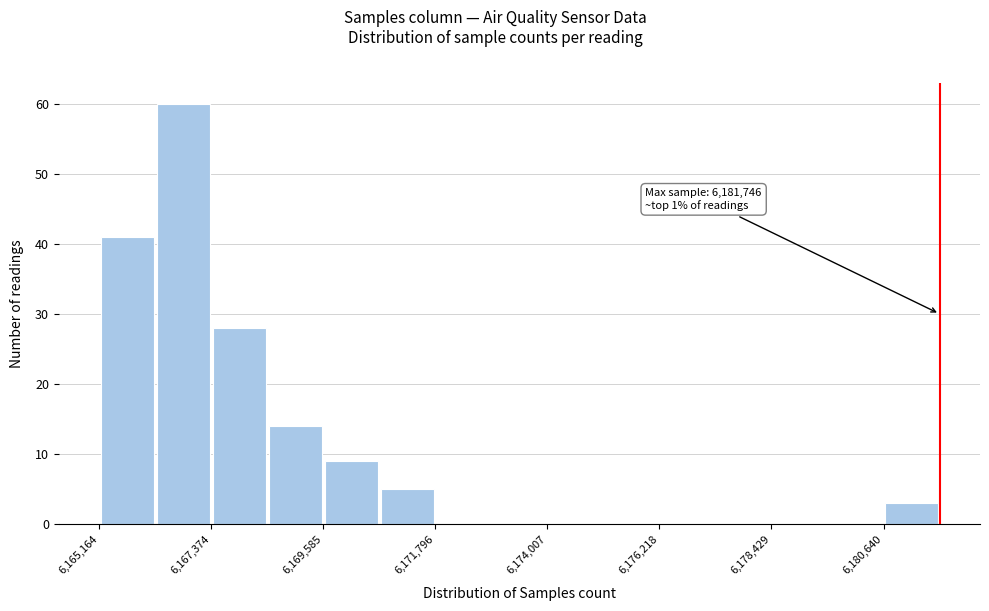

Around what value on the x-axis is the tallest bar? Give the approximate position of its centre, as read against the axis.

6167000